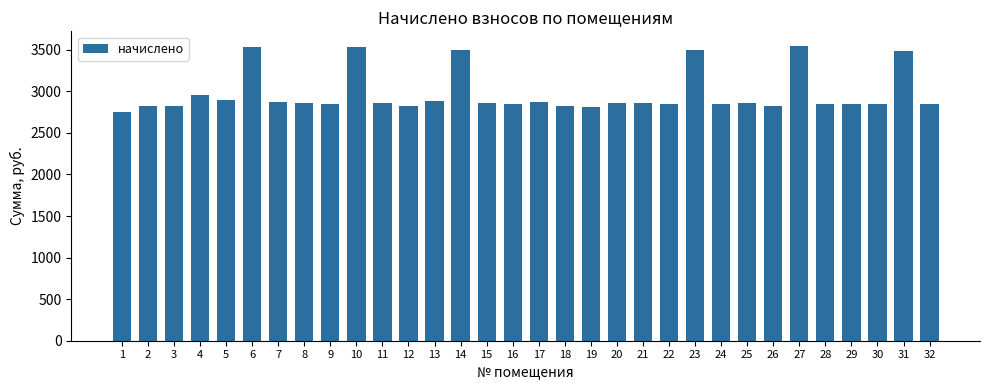

What is the minimum value shown in the chart?

2757.1